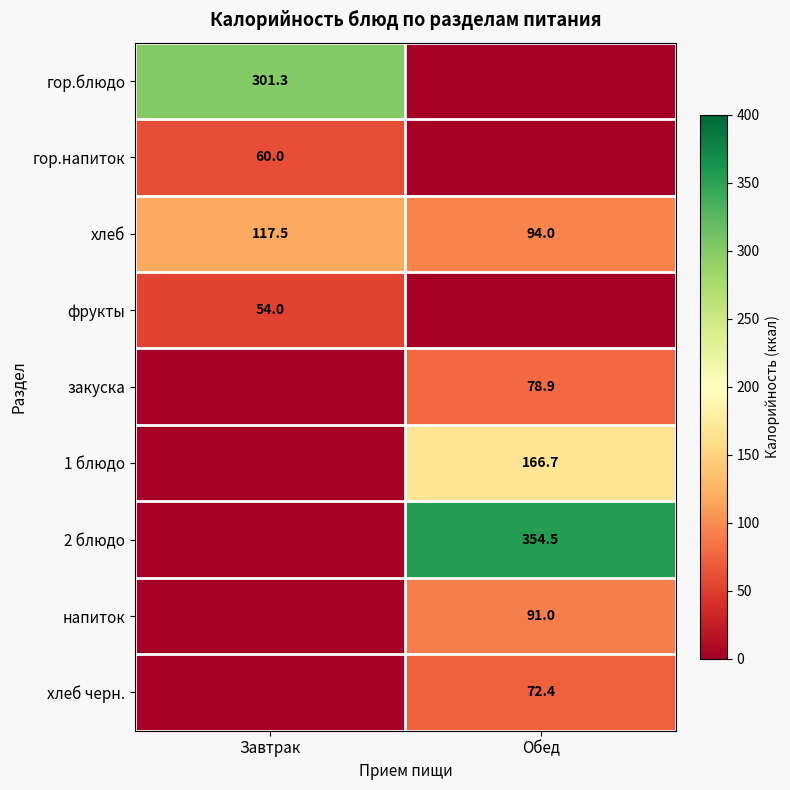

Is the value of фрукты at Завтрак greater than the value of гор.напиток at Завтрак?

No